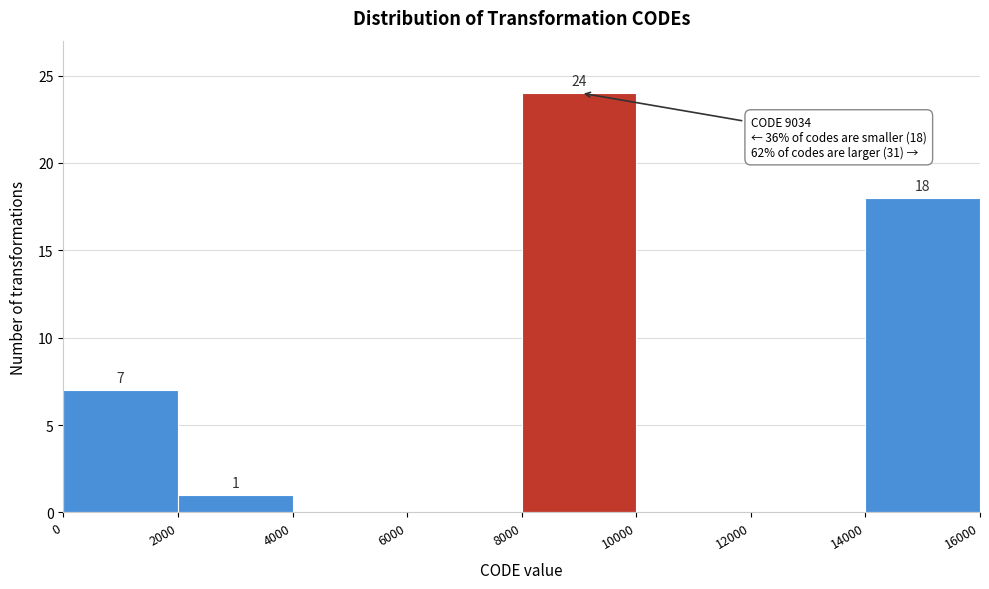

Which range on the x-axis has the tallest bar?

8000 to 10000